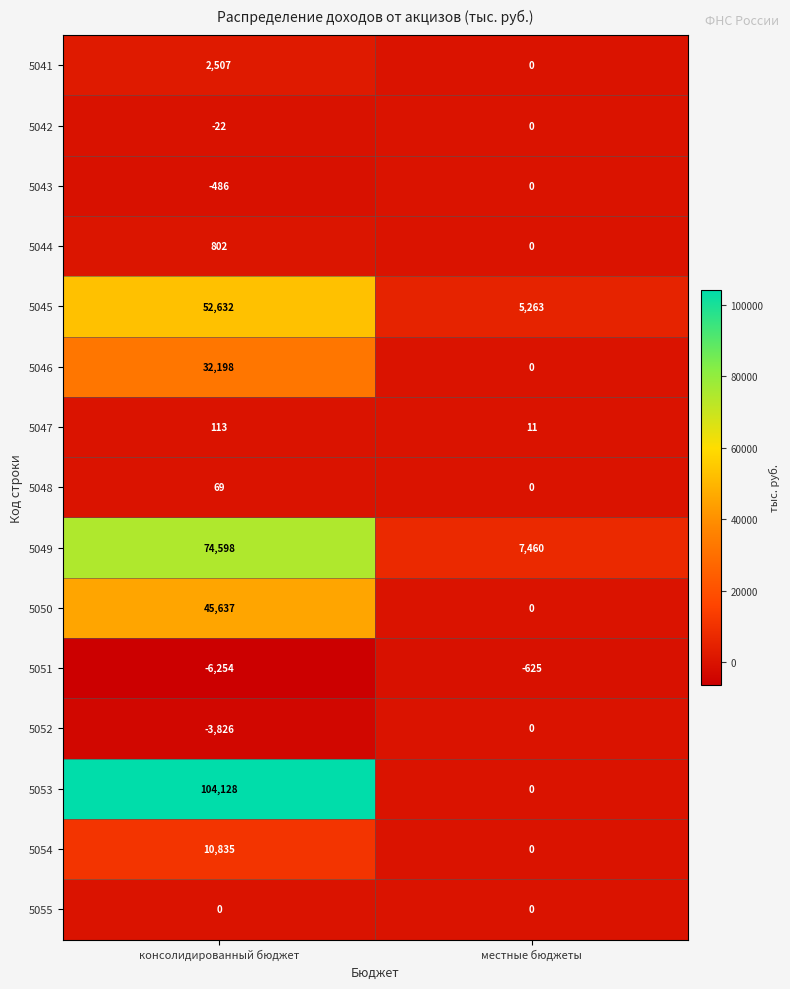

Reading left to right, what are all the values shown in this chart?

5041: 2507	0
5042: -22	0
5043: -486	0
5044: 802	0
5045: 52632	5263
5046: 32198	0
5047: 113	11
5048: 69	0
5049: 74598	7460
5050: 45637	0
5051: -6254	-625
5052: -3826	0
5053: 104128	0
5054: 10835	0
5055: 0	0